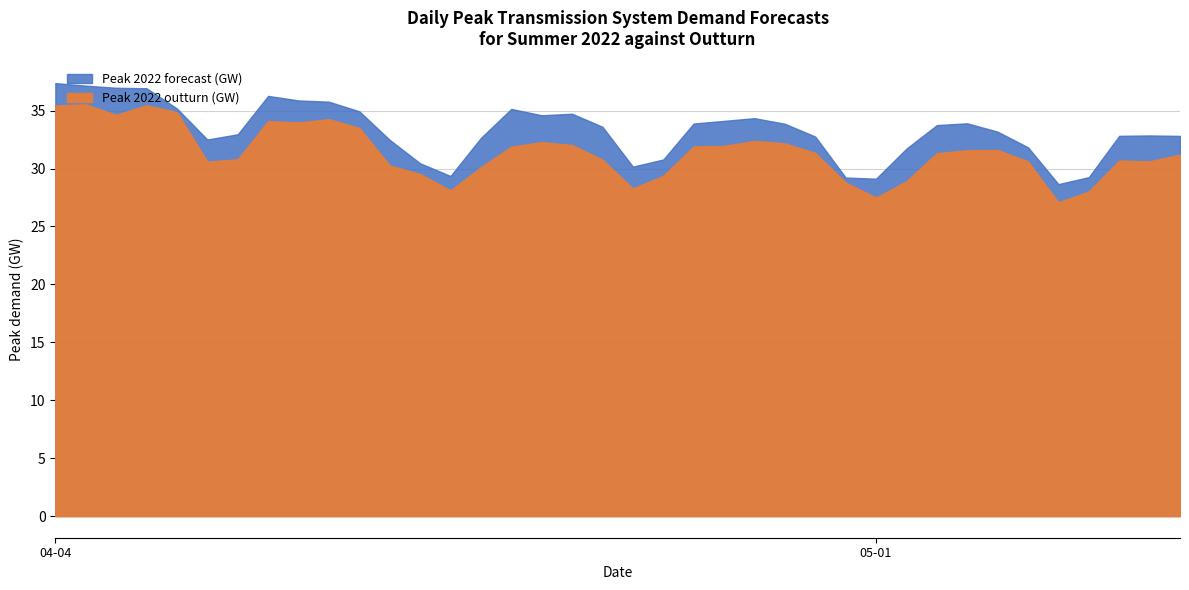

The value of Peak 2022 forecast (GW) at 2022-04-17 is 39.6. True or false?

False